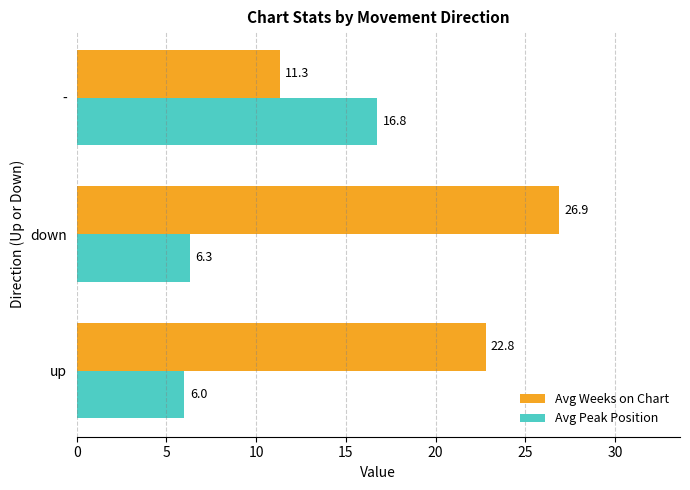

What is the greatest value displayed?

26.9